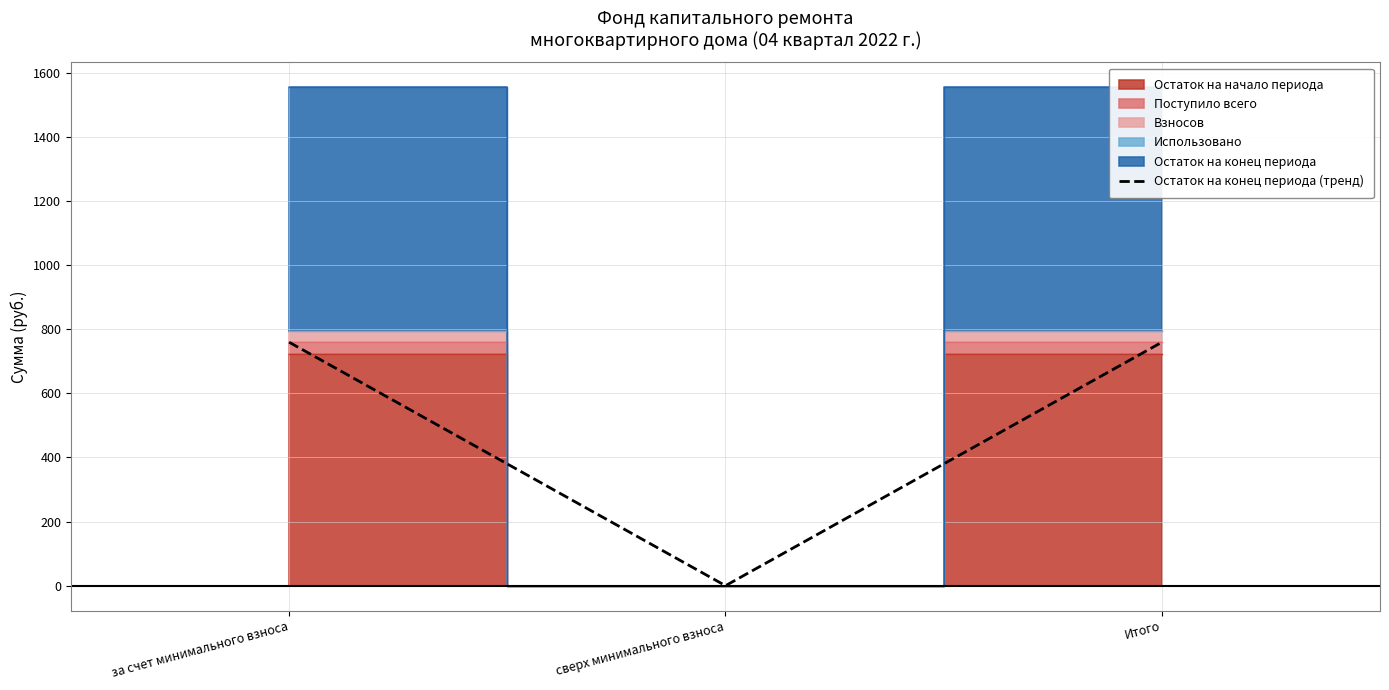

What position from the left is сверх минимального взноса?

2